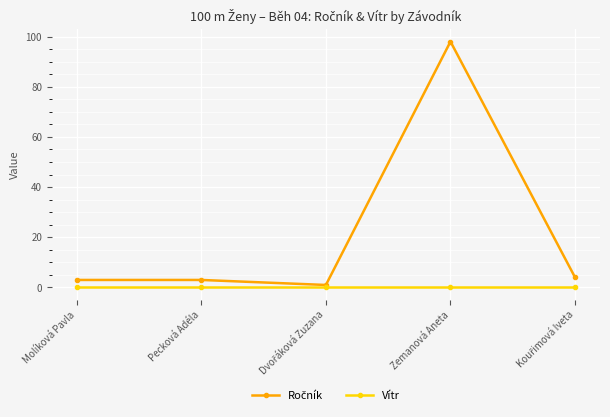

How many data points does each series have?

5